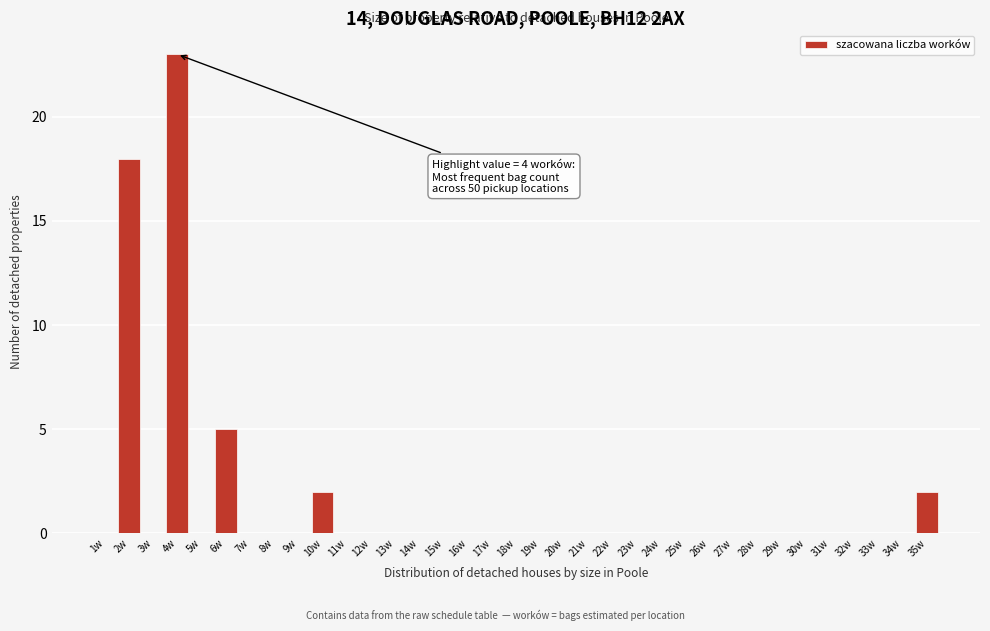

Where is the data nearest to the value 11?

6w